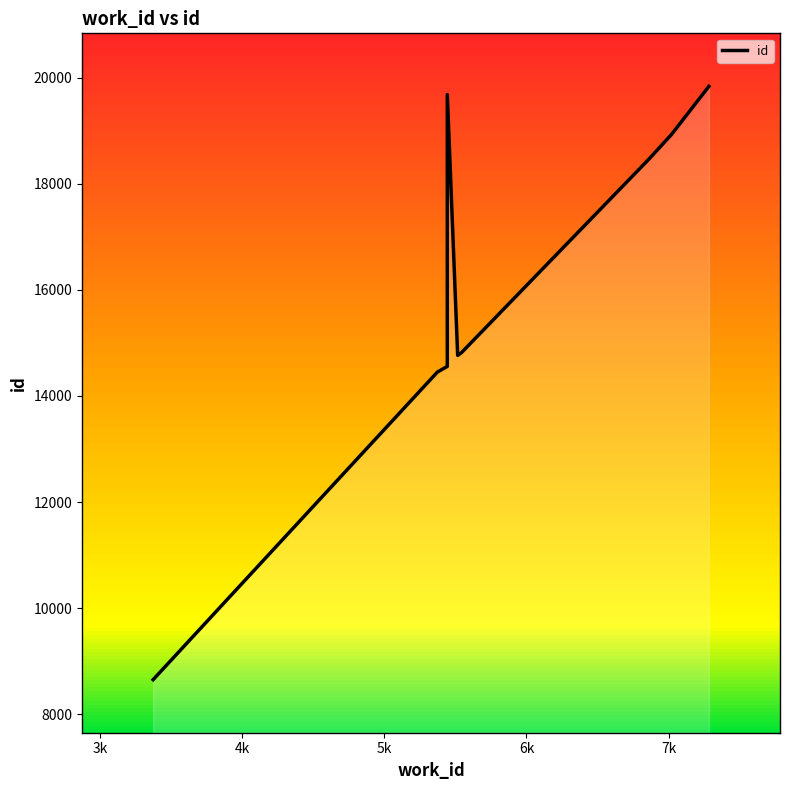

What is the minimum value shown in the chart?

8650